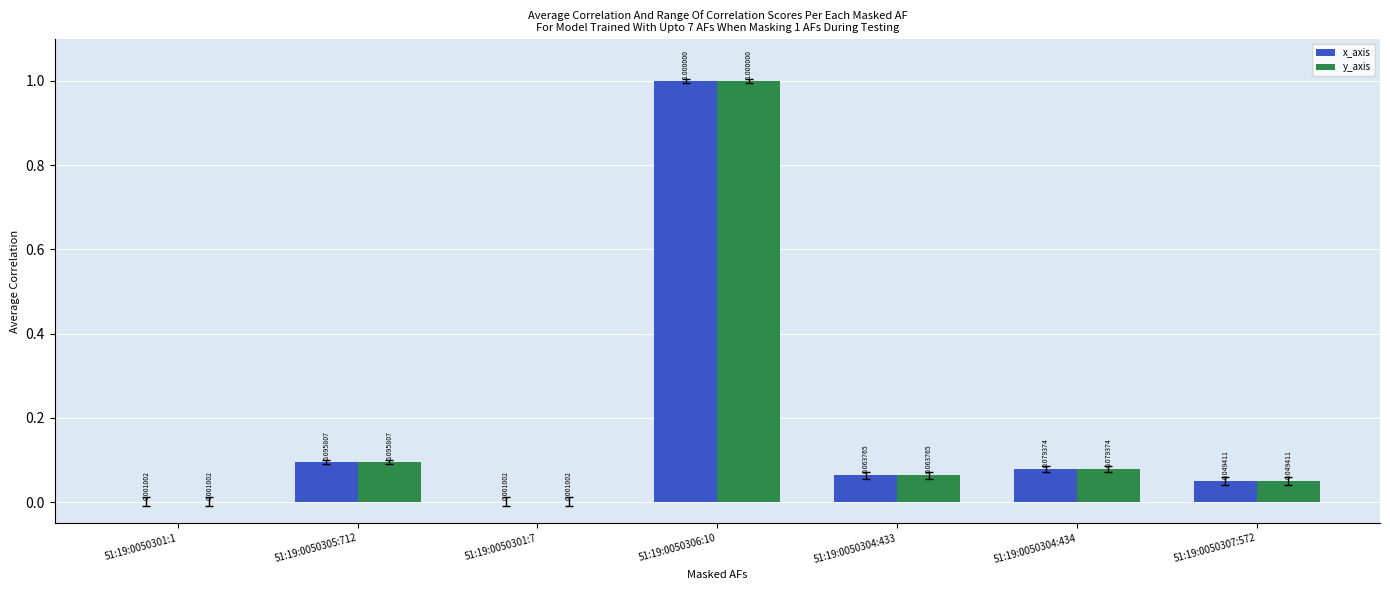

What is the total value across all series at 51:19:0050306:10?

2.0